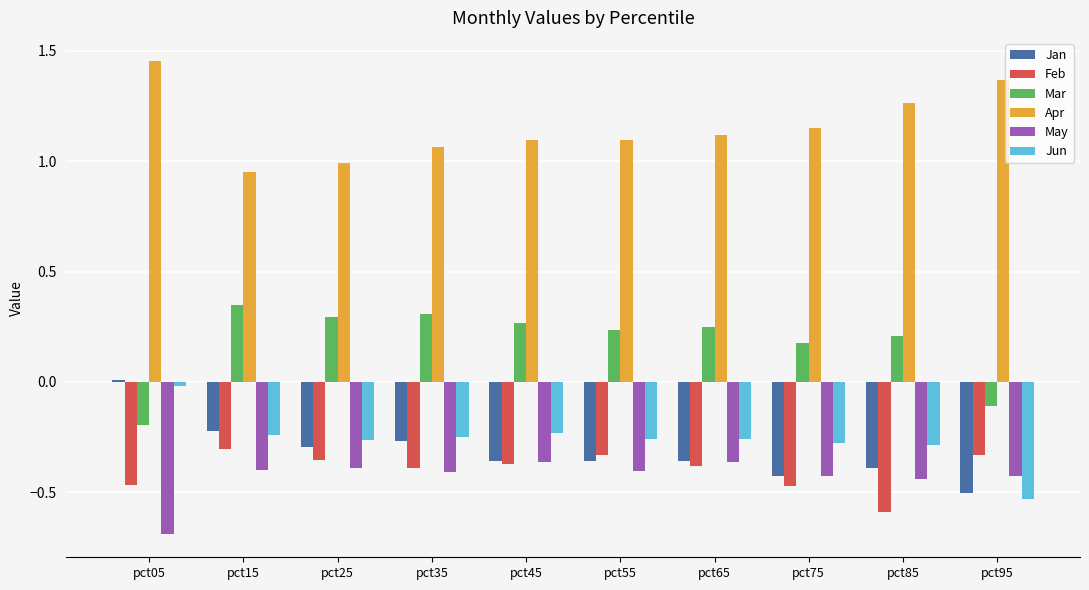

What is the difference between the maximum and second lowest values in the Jan series?

0.4